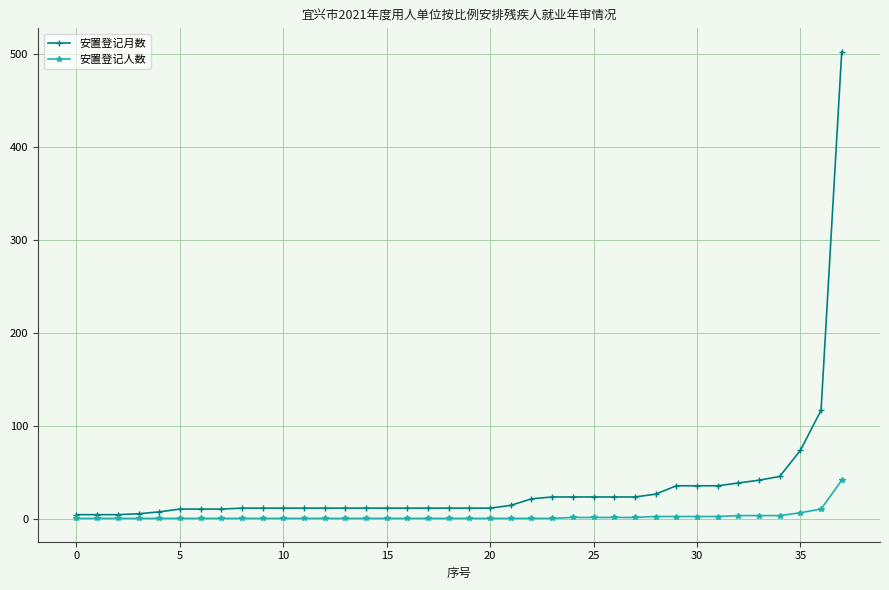

What is the maximum value shown in the chart?

502